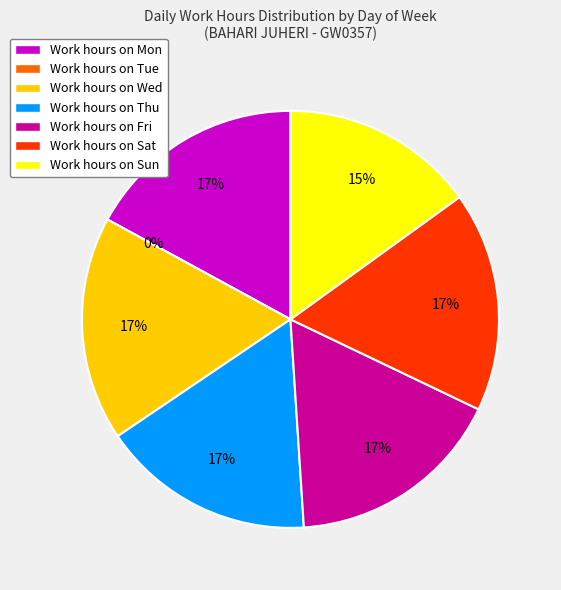

To the nearest percent, what portion does Fri represent?

17%